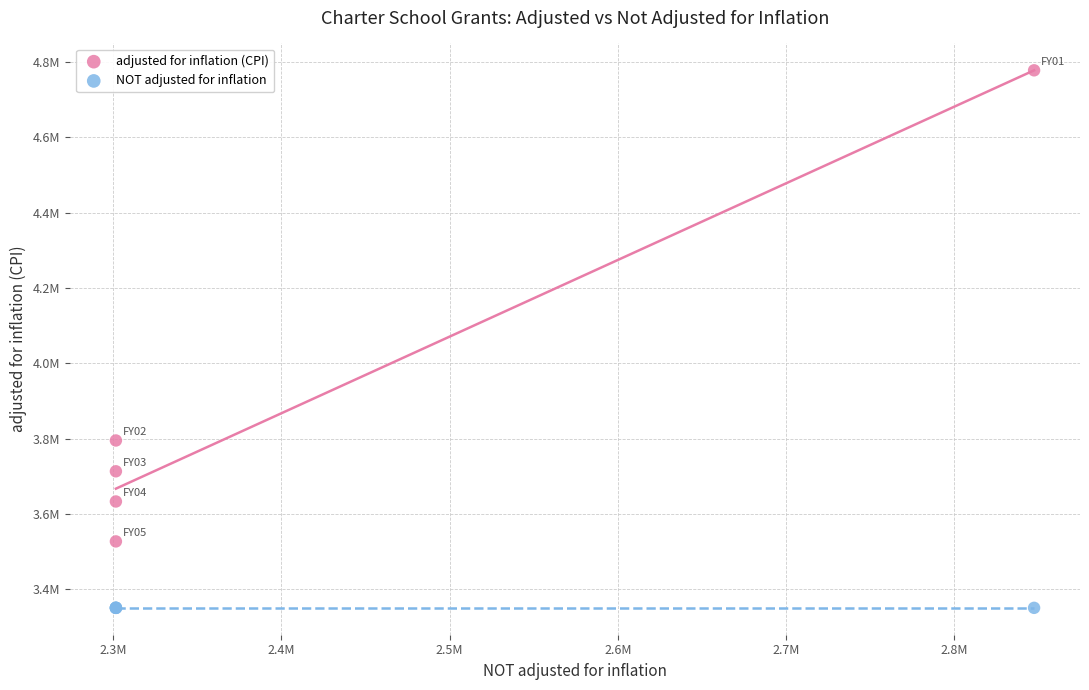

What are all the series names shown in the legend?

adjusted for inflation (CPI), NOT adjusted for inflation